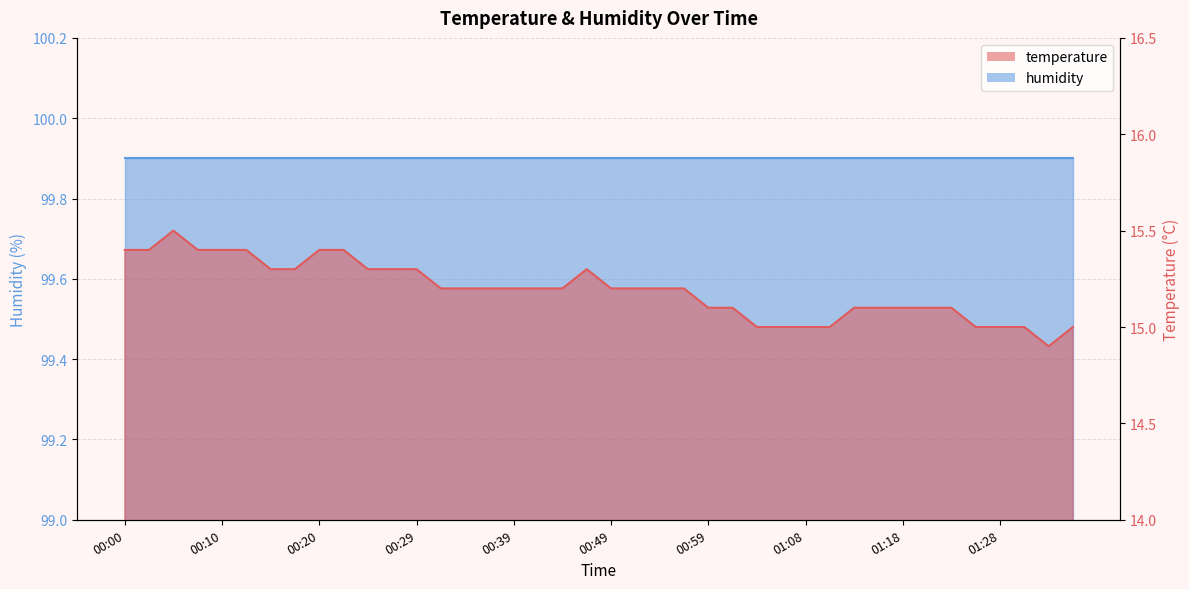

What is the smallest value displayed?

14.9